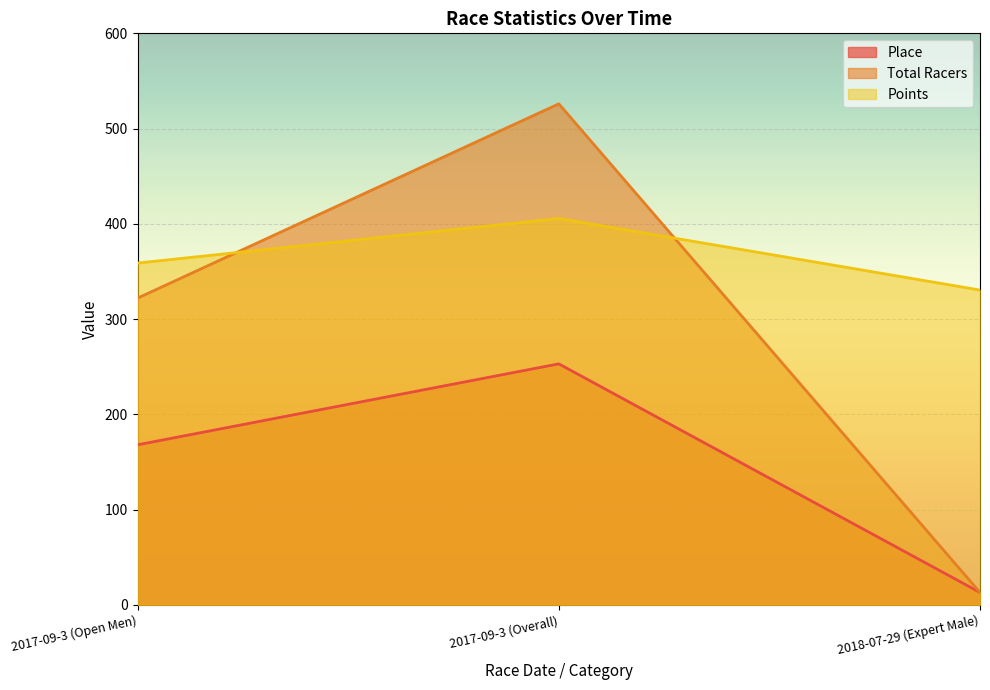

What is the minimum value for Points?

330.5